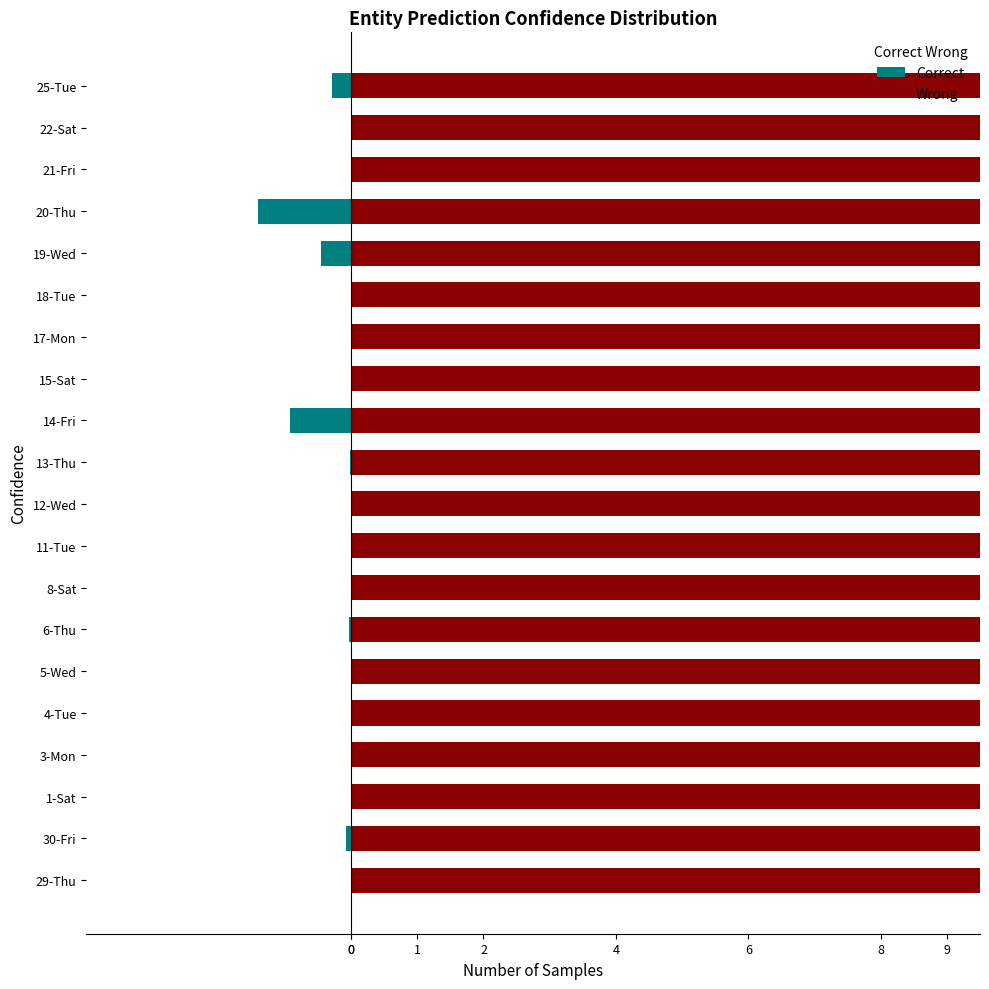

Reading left to right, extract all data points from this chart.

Correct: 0.0	-0.1	0.0	0.0	0.0	0.0	-0.0	0.0	0.0	0.0	-0.0	-0.9	0.0	0.0	0.0	-0.5	-1.4	0.0	0.0	-0.3
Wrong: 11.9	12.0	11.9	12.0	12.0	11.8	12.0	11.9	11.9	11.9	12.0	12.0	11.9	11.9	11.9	12.0	12.0	12.0	12.0	12.0